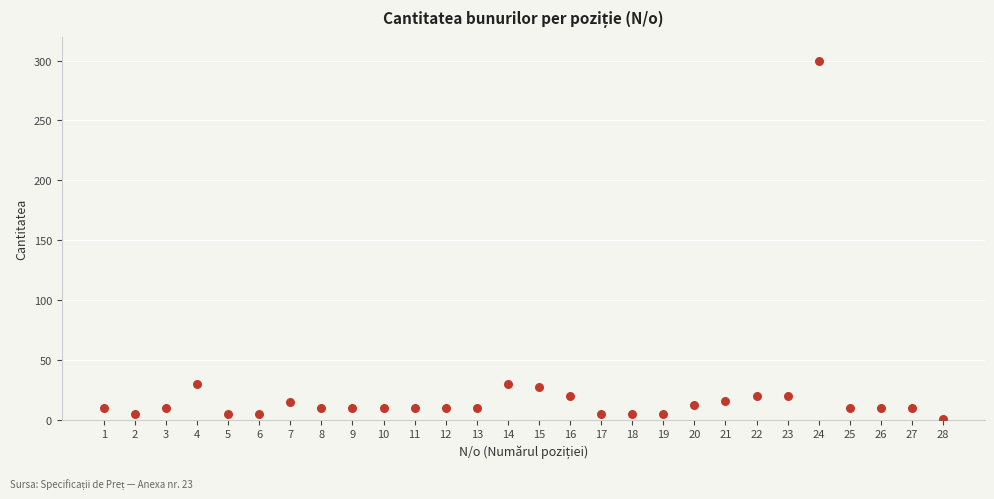

What is the range of Y values (max minus min)?

299